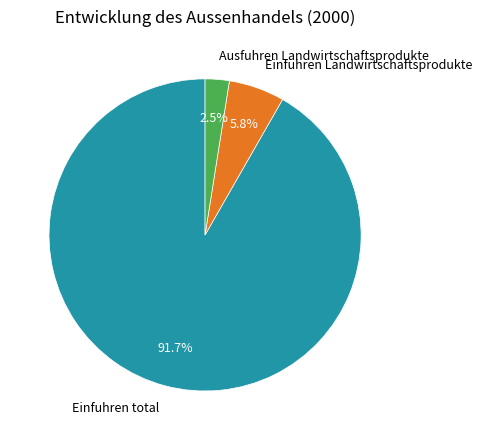

What is the smallest slice in the pie chart?

Ausfuhren Landwirtschaftsprodukte